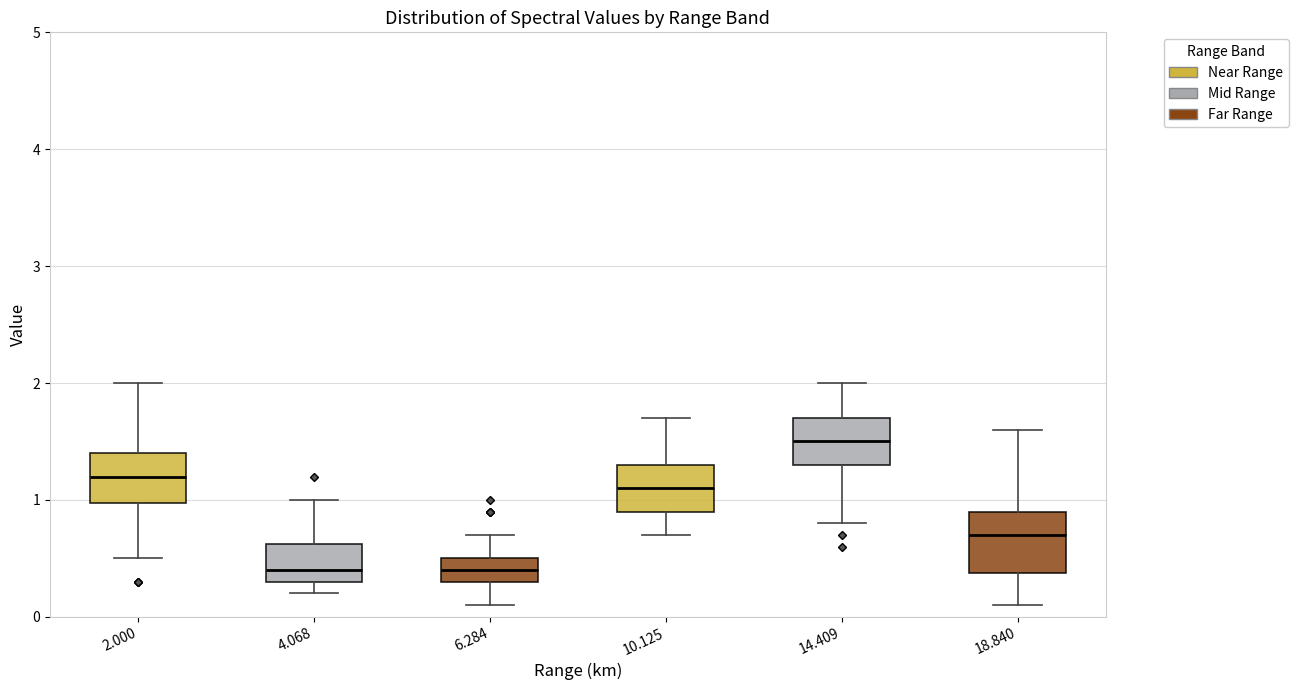

Which box's median line is the highest?

14.409